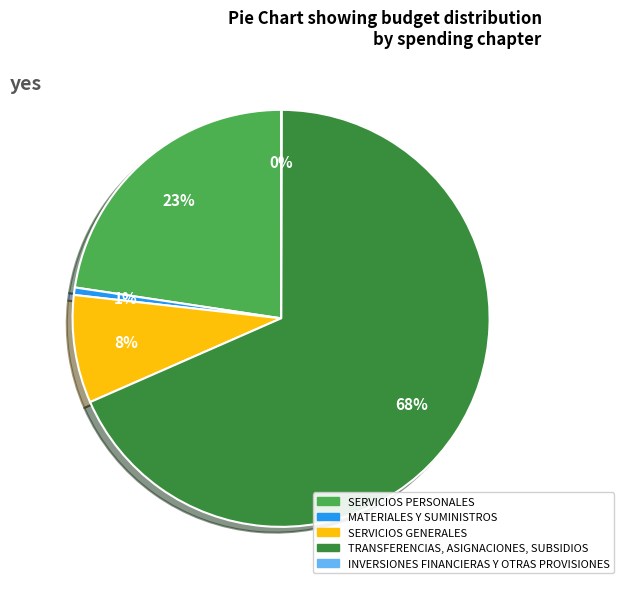

To the nearest percent, what percentage of the pie is MATERIALES Y SUMINISTROS?

1%